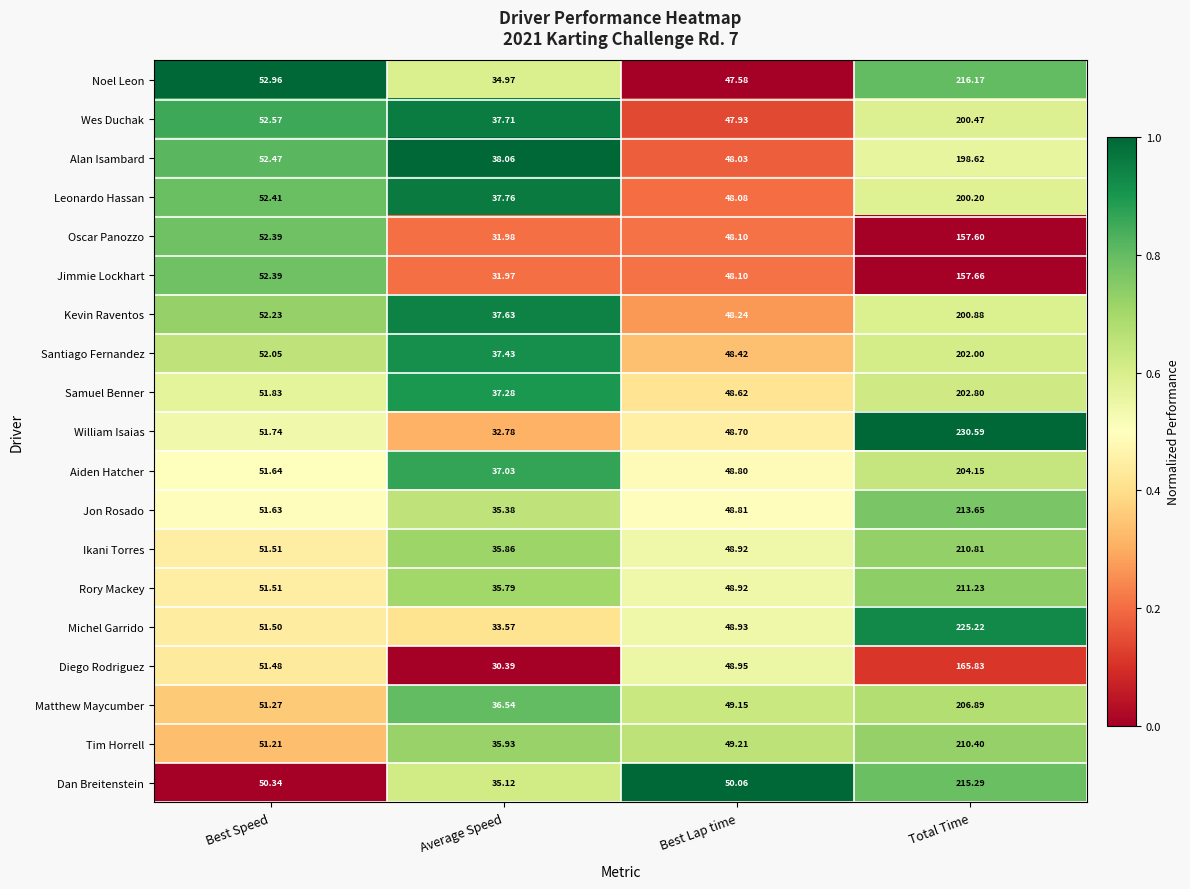

Which series has the largest total across all categories?

William Isaias